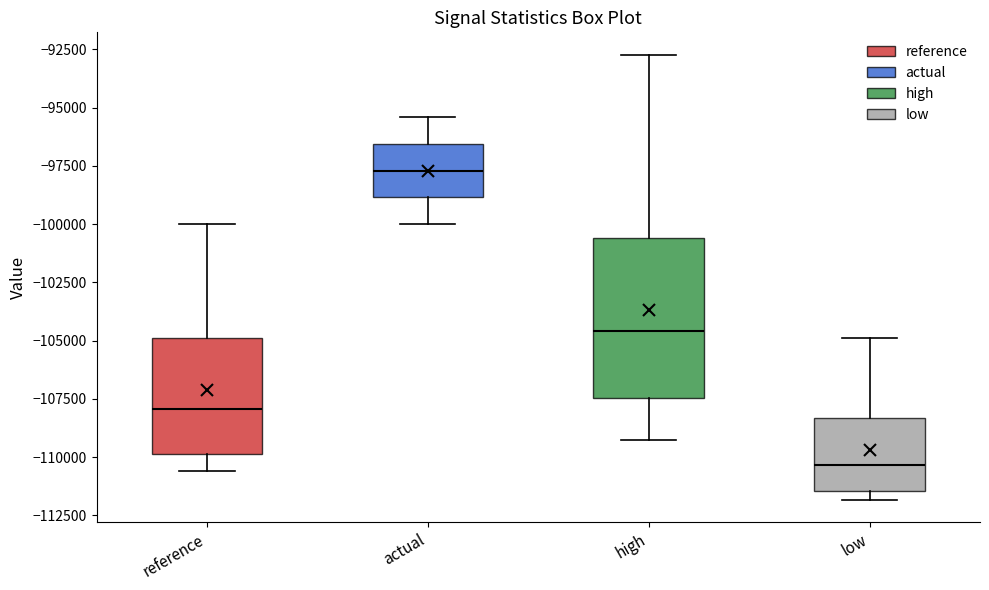

Which box is the tallest, from its lower edge to its upper edge?

high